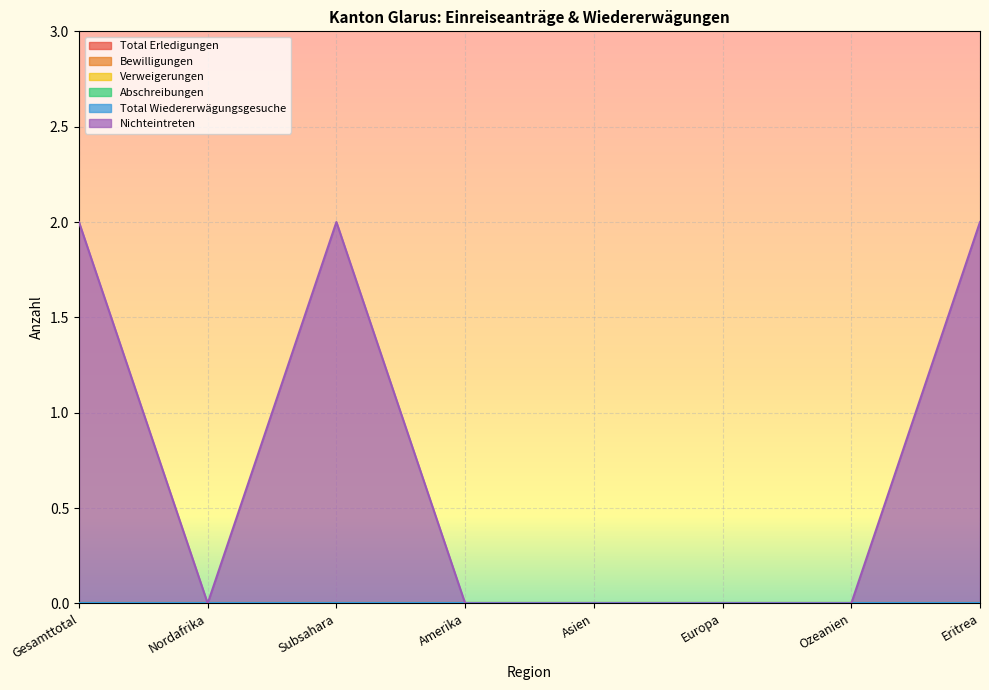

Reading right to left, list all the values displayed in this chart.

Total Erledigungen: Eritrea=0	Ozeanien=0	Europa=0	Asien=0	Amerika=0	Subsahara=0	Nordafrika=0	Gesamttotal=0
Bewilligungen: Eritrea=0	Ozeanien=0	Europa=0	Asien=0	Amerika=0	Subsahara=0	Nordafrika=0	Gesamttotal=0
Verweigerungen: Eritrea=0	Ozeanien=0	Europa=0	Asien=0	Amerika=0	Subsahara=0	Nordafrika=0	Gesamttotal=0
Abschreibungen: Eritrea=0	Ozeanien=0	Europa=0	Asien=0	Amerika=0	Subsahara=0	Nordafrika=0	Gesamttotal=0
Total Wiedererwägungsgesuche: Eritrea=0	Ozeanien=0	Europa=0	Asien=0	Amerika=0	Subsahara=0	Nordafrika=0	Gesamttotal=0
Nichteintreten: Eritrea=2	Ozeanien=0	Europa=0	Asien=0	Amerika=0	Subsahara=2	Nordafrika=0	Gesamttotal=2